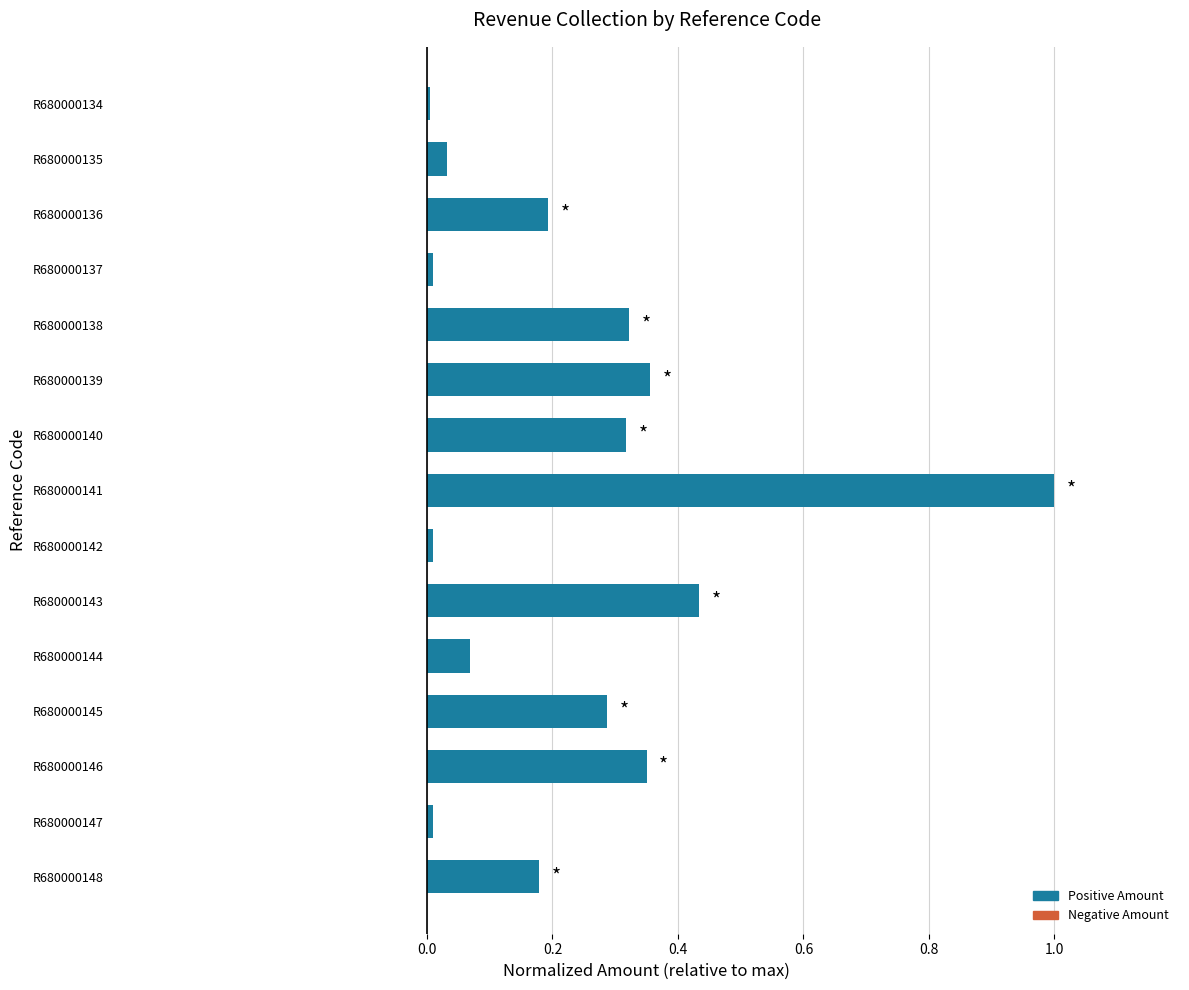

Is it true that the value at R680000148 is 0.1?

False